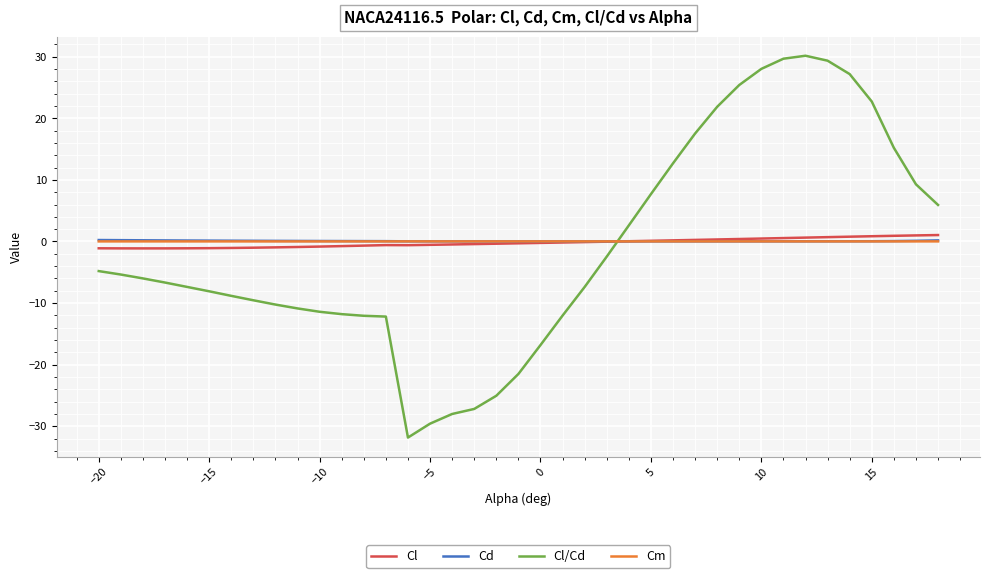

What is the highest value of the Cl/Cd series?

30.2